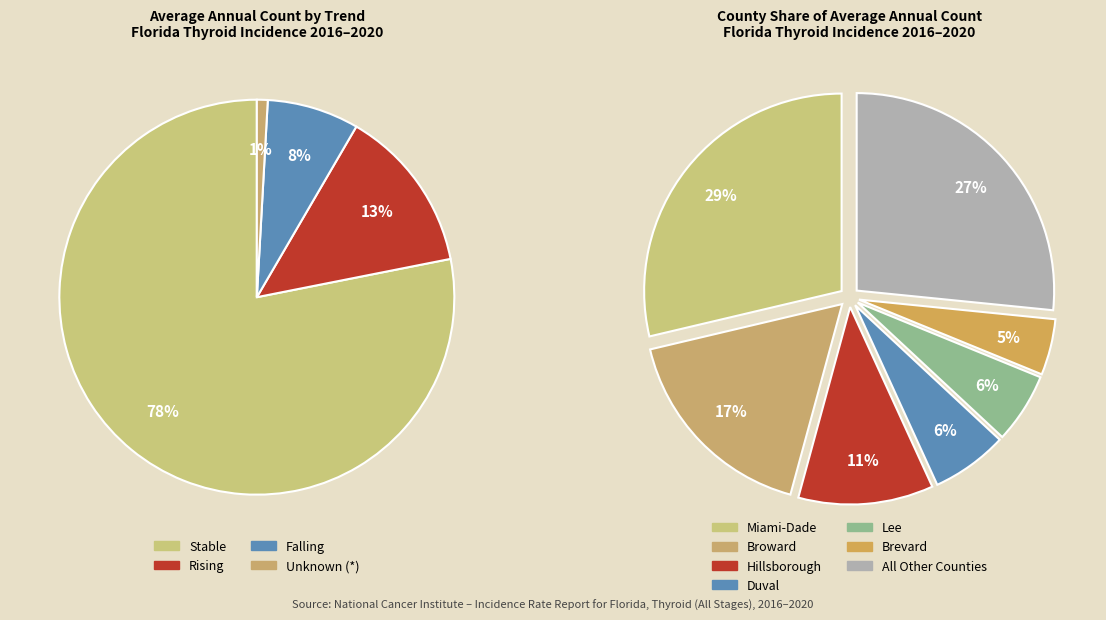

To the nearest percent, what percentage of the pie is Duval?

6%